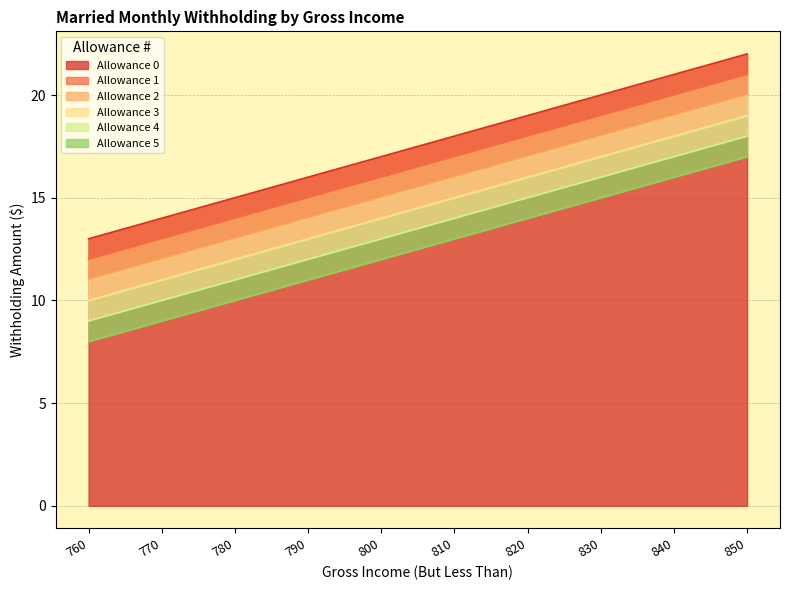

Is the value of Allowance 0 at 820 greater than the value of Allowance 3 at 830?

Yes